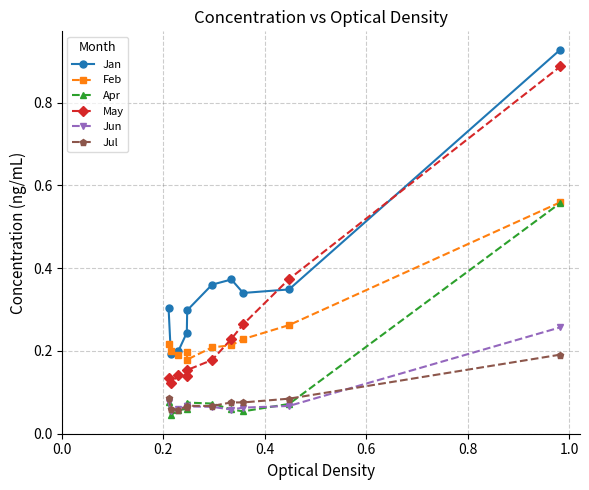

Which series has the largest range (max minus min)?

May